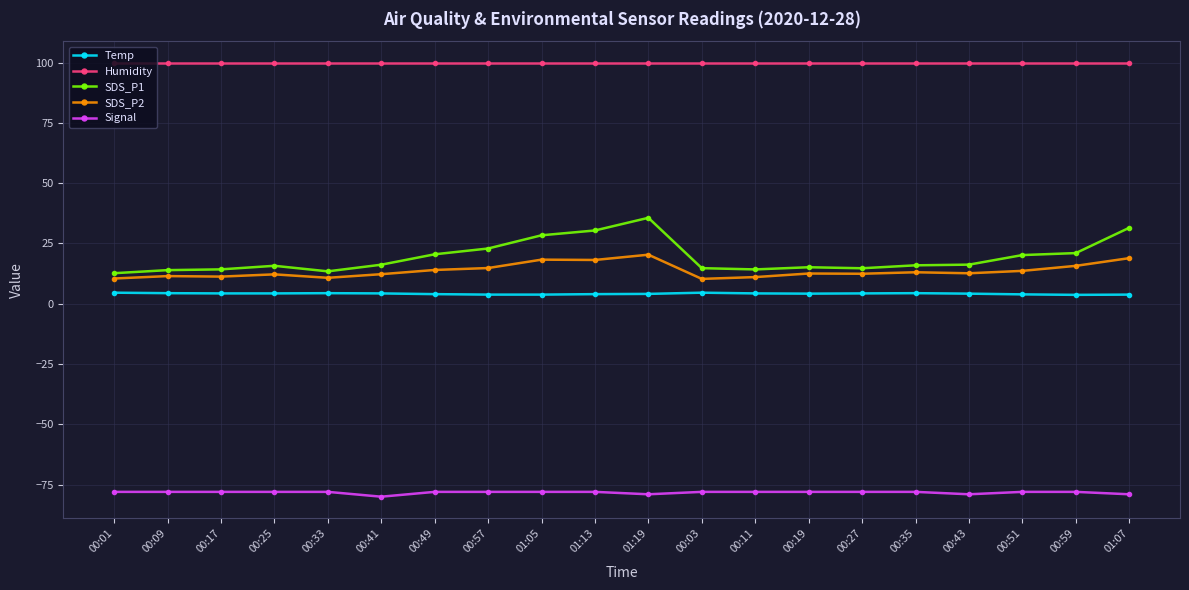

What is the value of the Humidity point at the 1st from the left?

99.9